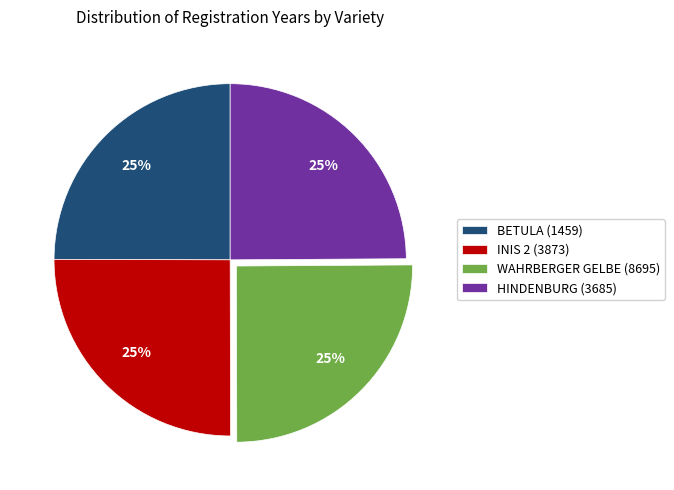

Does WAHRBERGER GELBE (8695) account for over 50% of the chart?

No